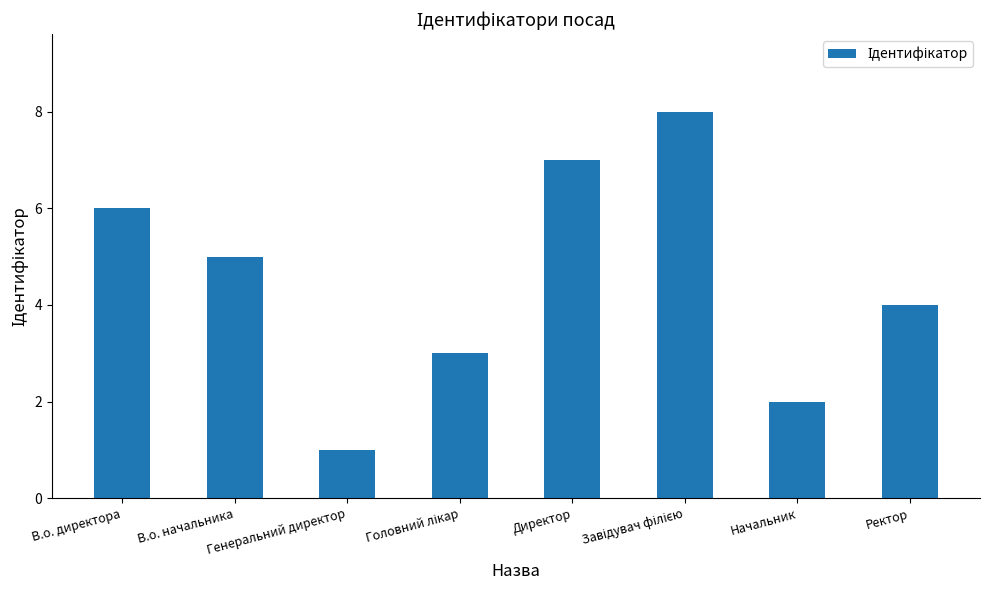

Approximately how many times larger is the value at В.о. начальника compared to В.о. директора?

0.8